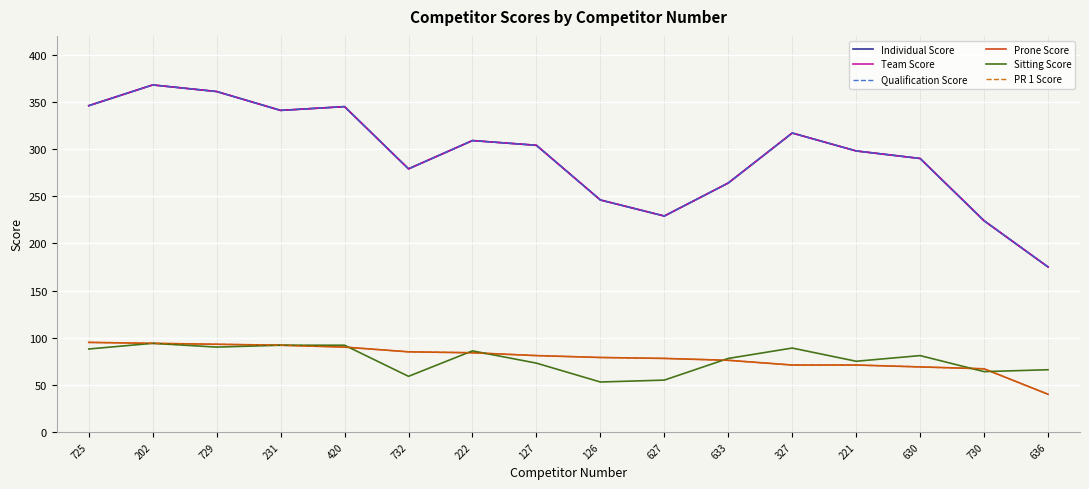

What is the label of the 16th point from the right?

725